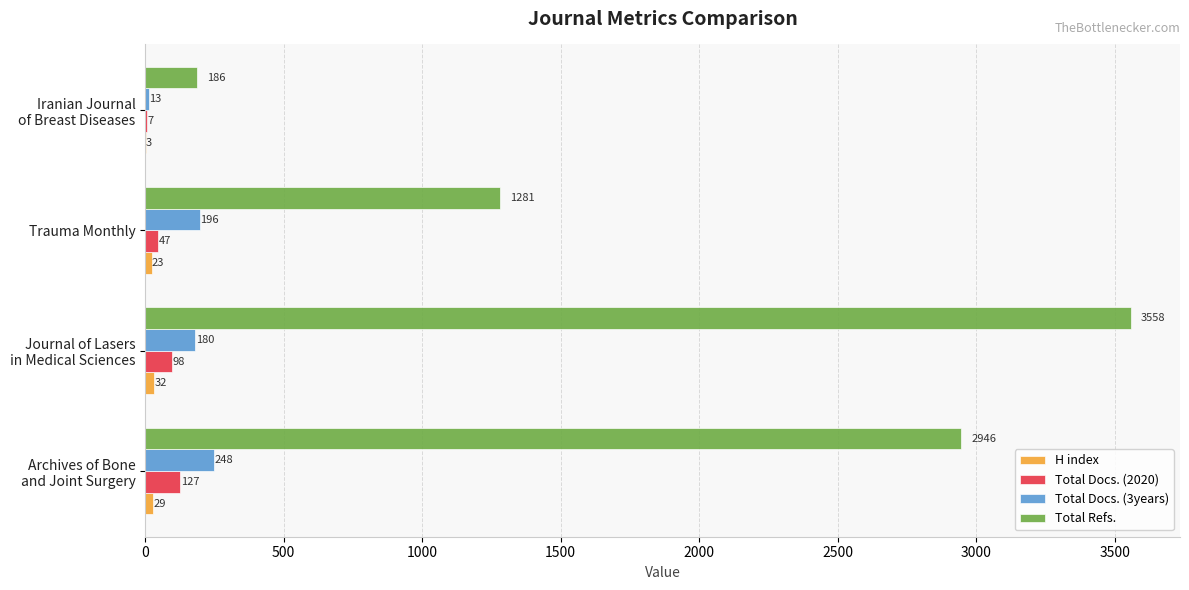

What is the sum of all Total Docs. (2020) values?

279